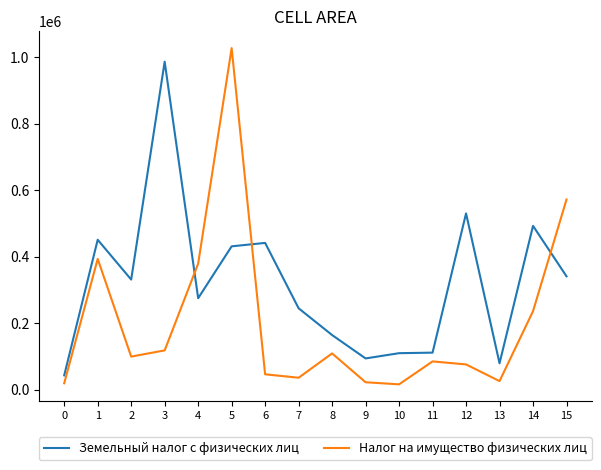

What is the highest value of the Налог на имущество физических лиц series?

1027030.5